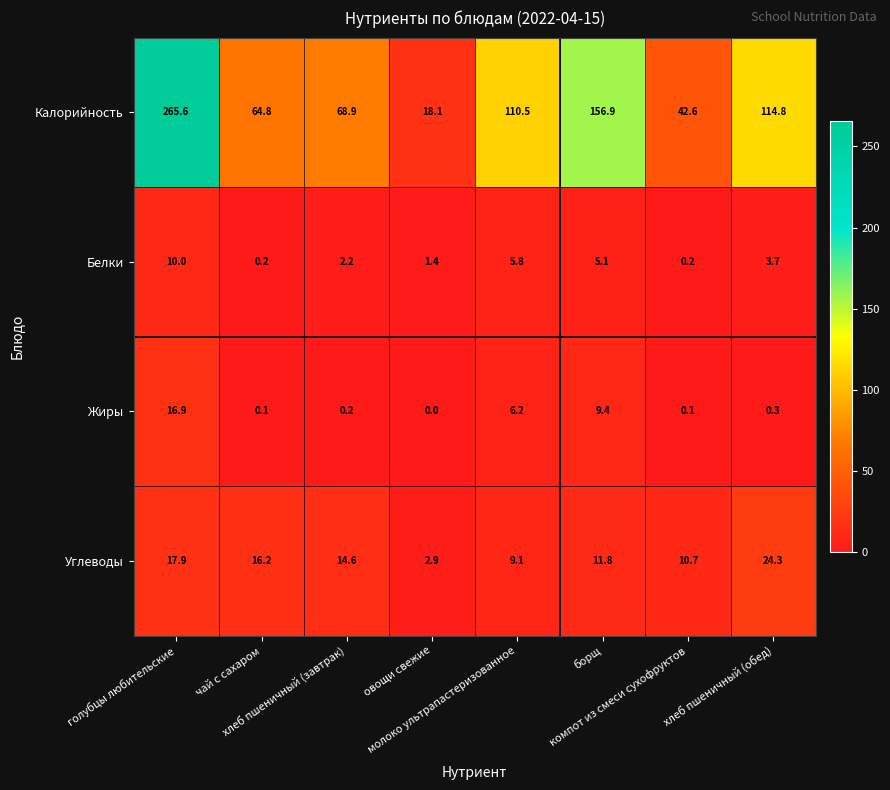

At how many categories does at least one series exceed 203?

1